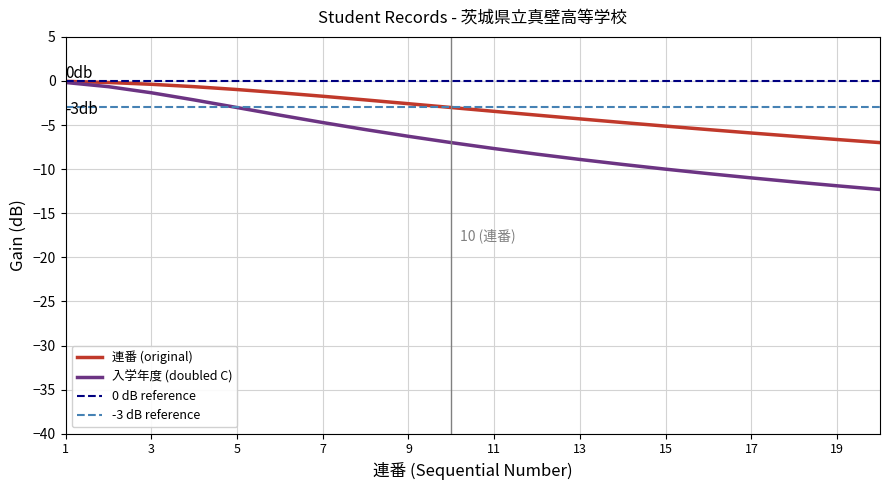

What is the minimum value shown in the chart?

-12.3